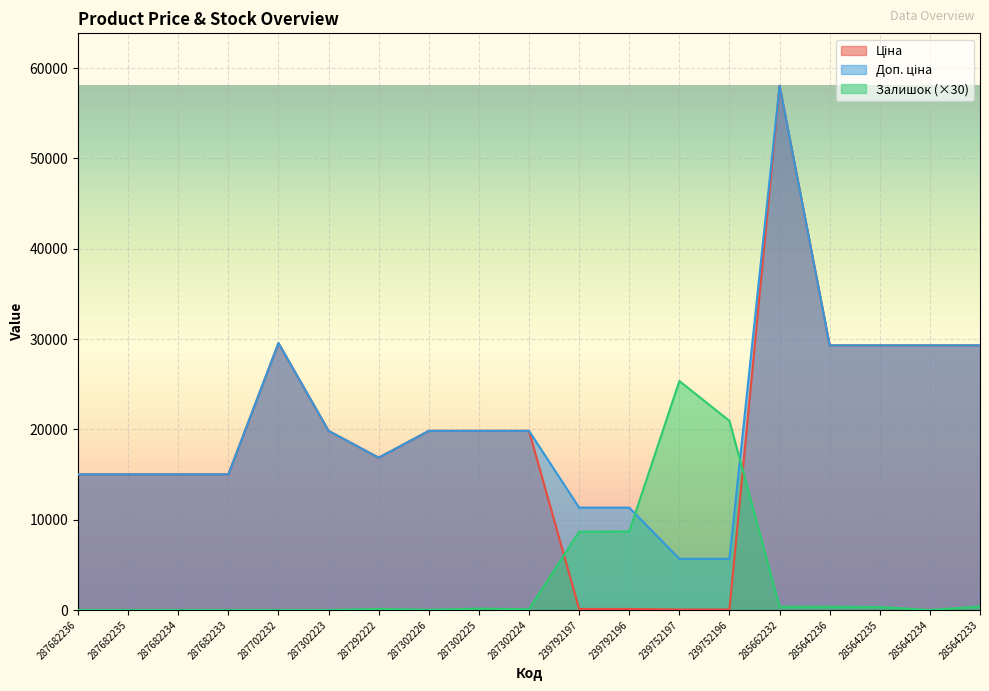

What is the sum of the Ціна values at 287302226 and 287302224?

39662.1